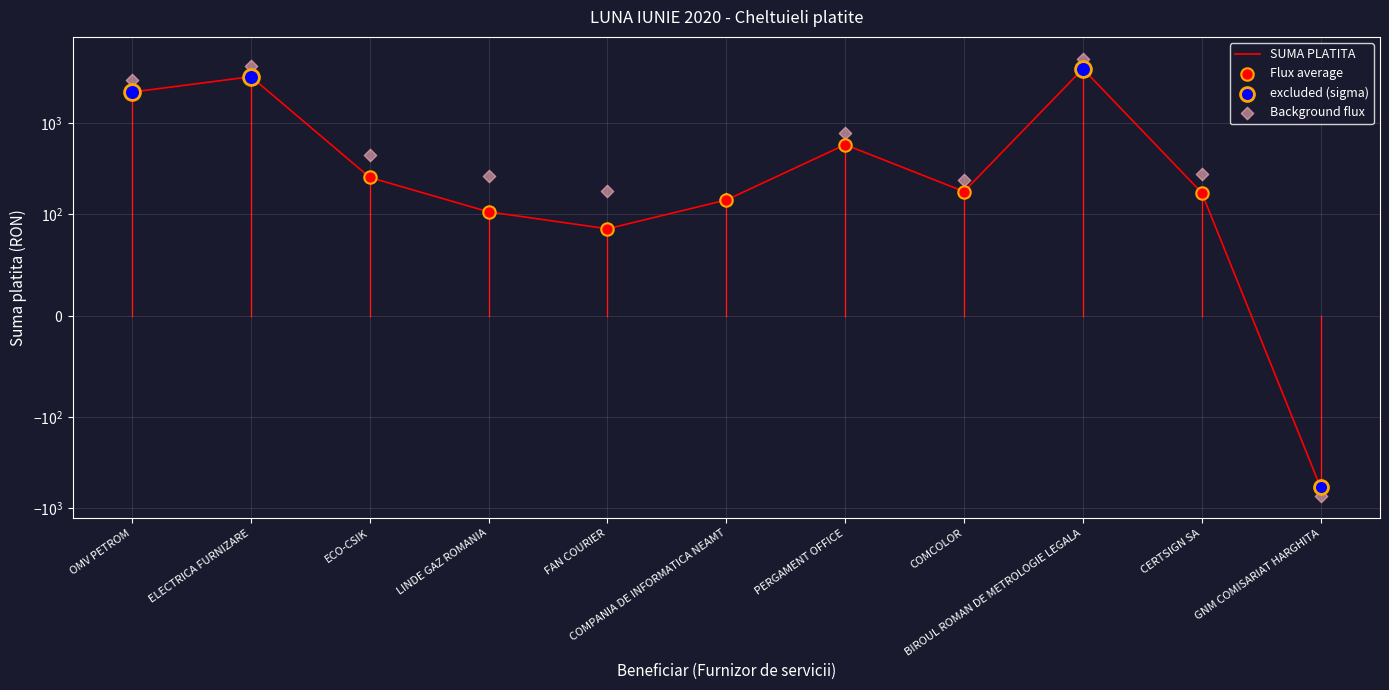

Approximately how many times larger is the value at ELECTRICA FURNIZARE compared to CERTSIGN SA?

18.7